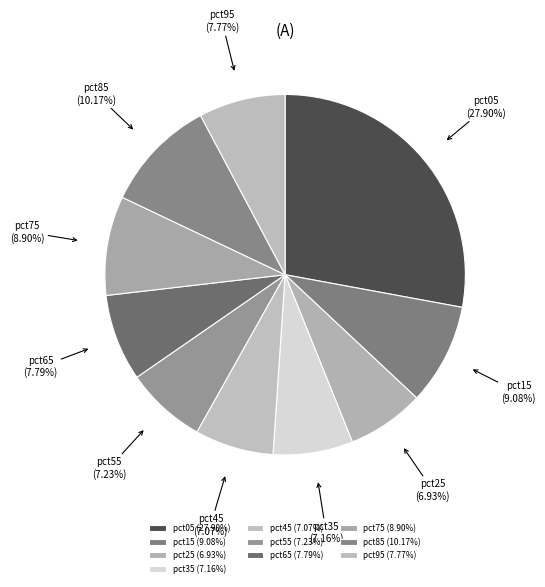

Does pct55 account for over 50% of the chart?

No